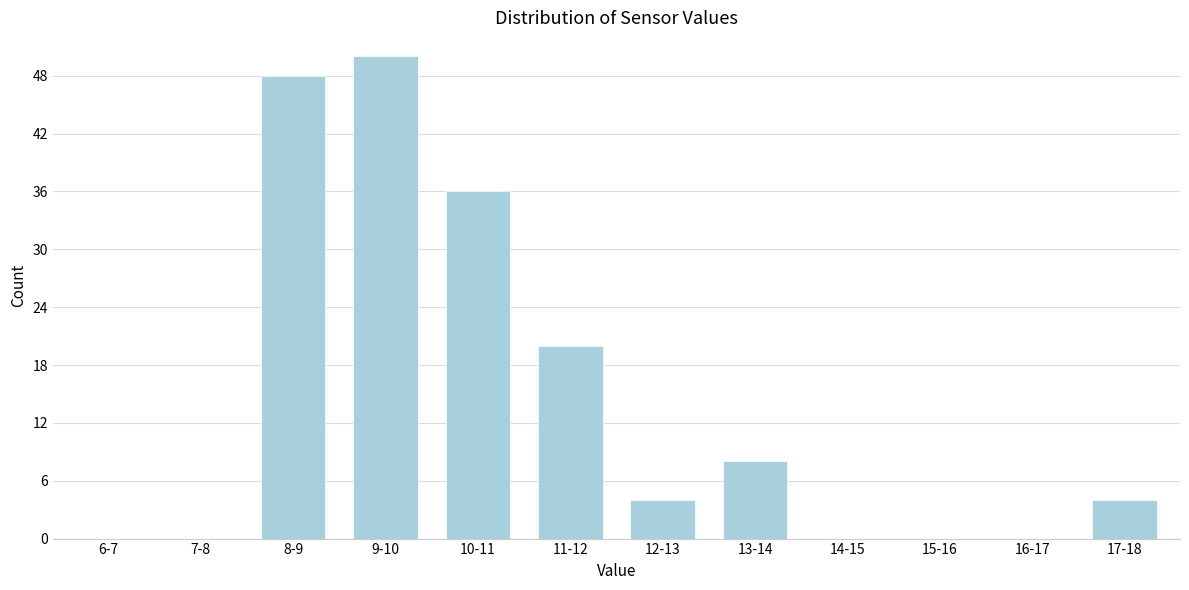

Reading left to right, transcribe all the data shown in this chart.

6-7=0	7-8=0	8-9=48	9-10=50	10-11=36	11-12=20	12-13=4	13-14=8	14-15=0	15-16=0	16-17=0	17-18=4